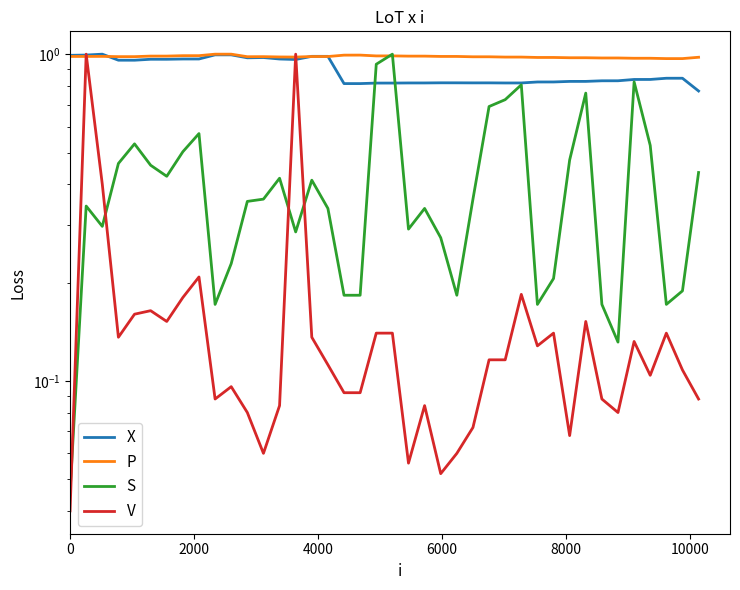

How many intersections are there between P and X?

3